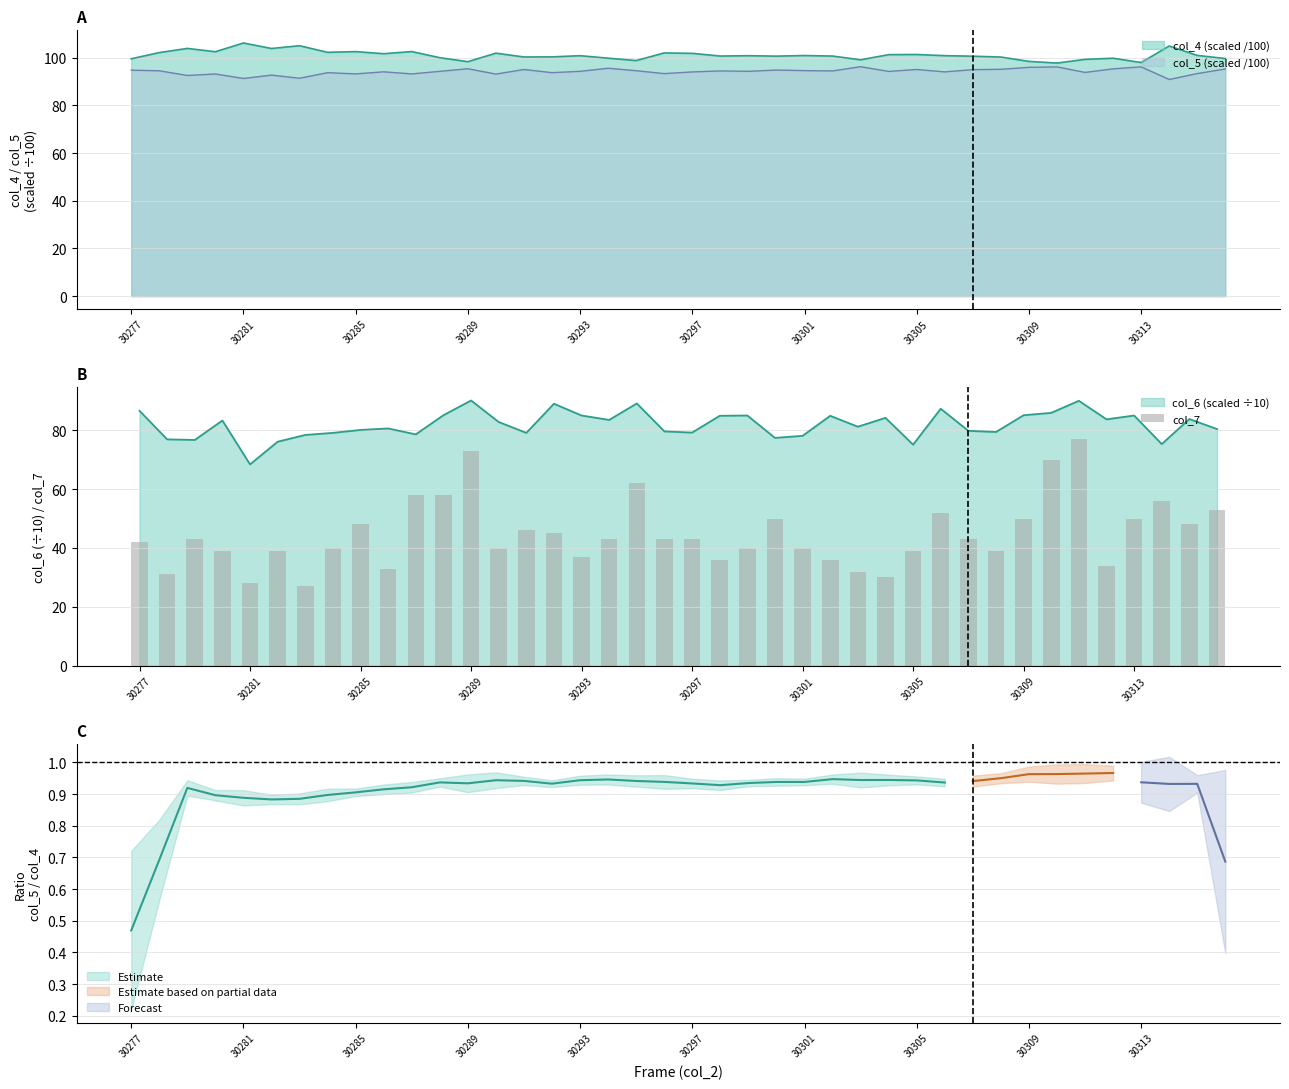

What position from the right is 21?

19